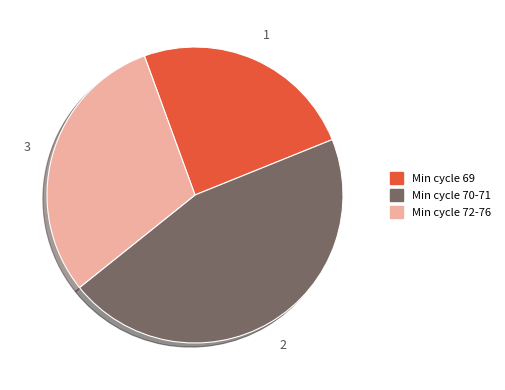

Is the sum of Min cycle 69 and Min cycle 70-71 greater than half?

Yes